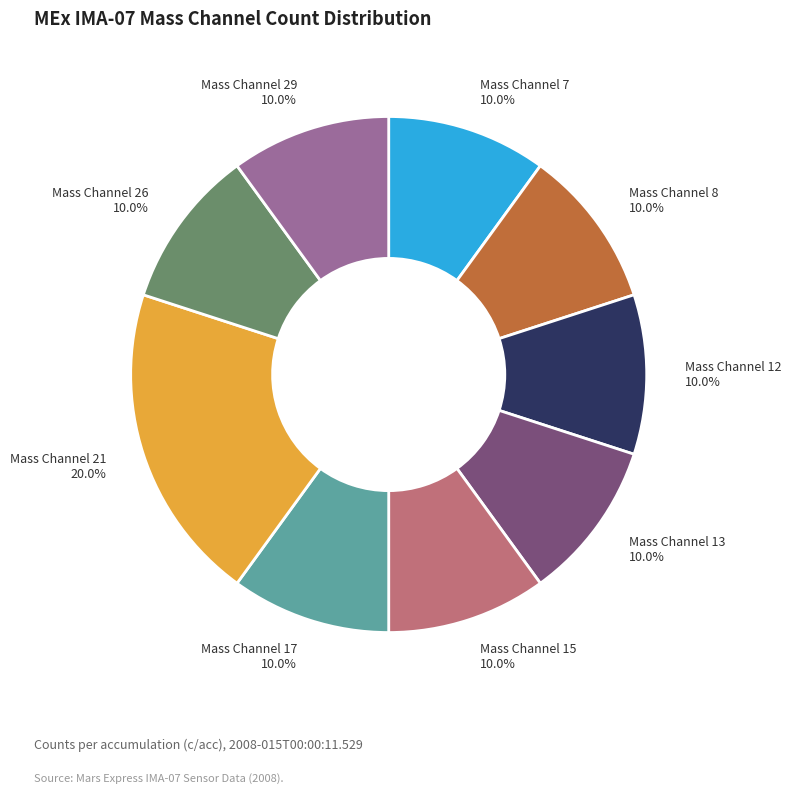

Is there any slice that represents more than half of the pie?

No